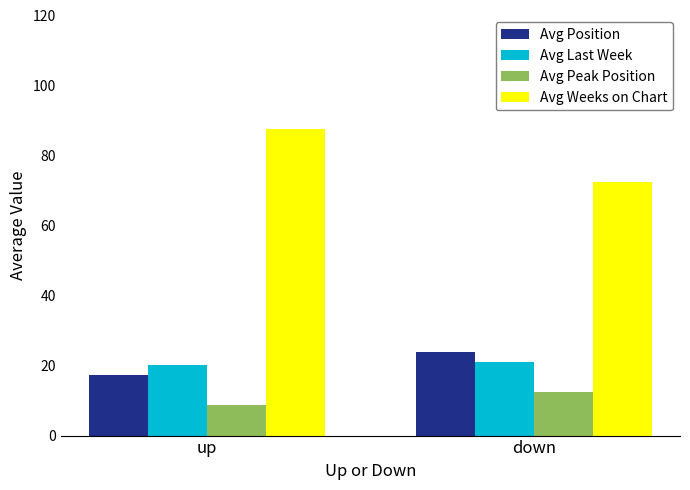

How many categories are shown in the chart?

2